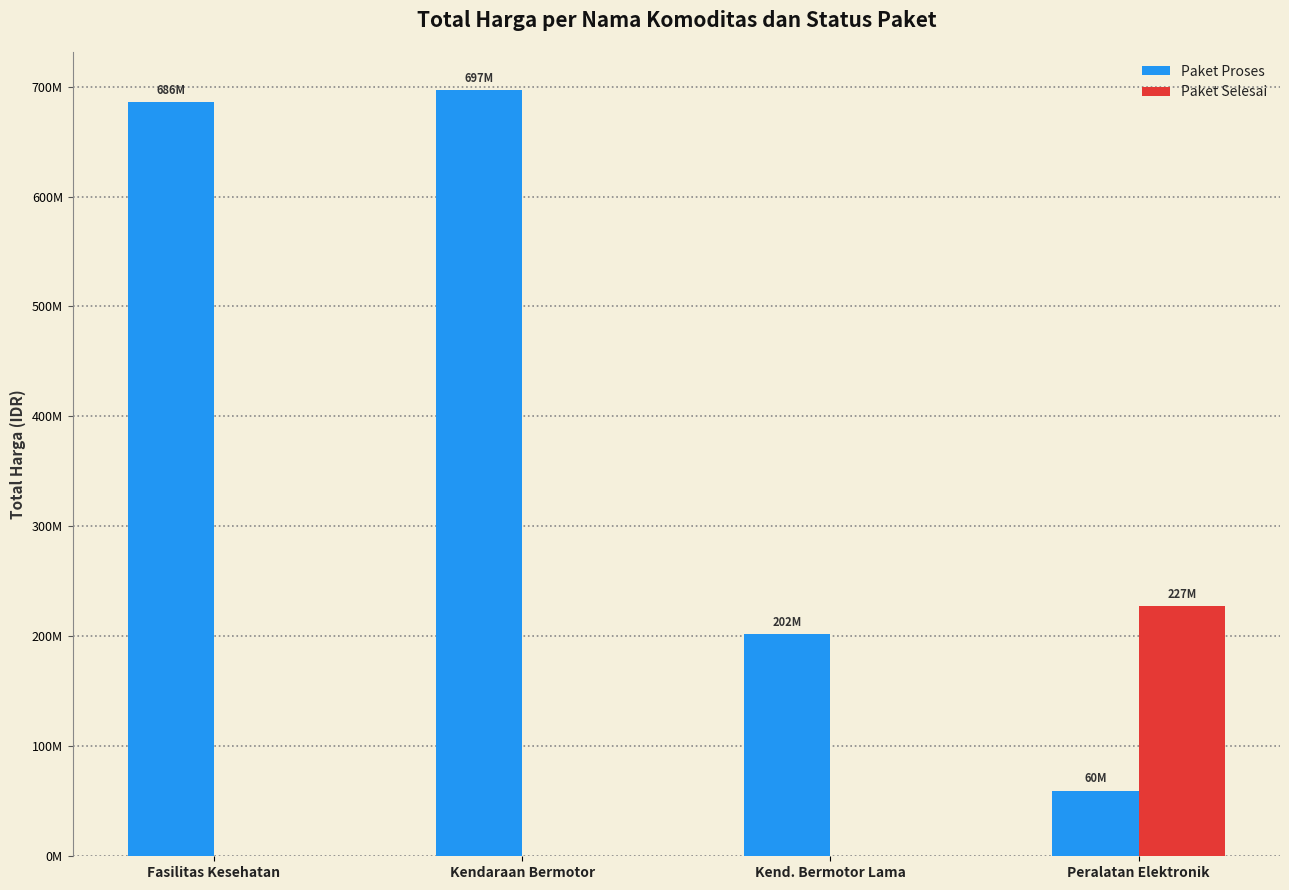

Which series changed the most between Fasilitas Kesehatan and Kend. Bermotor Lama?

Paket Proses